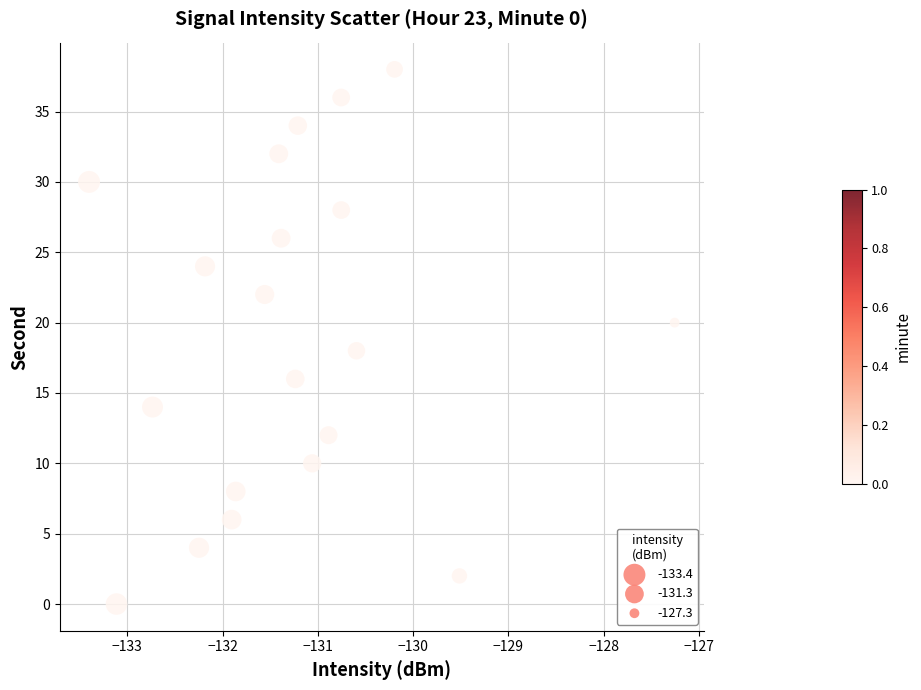

What is the range of Y values (max minus min)?

38